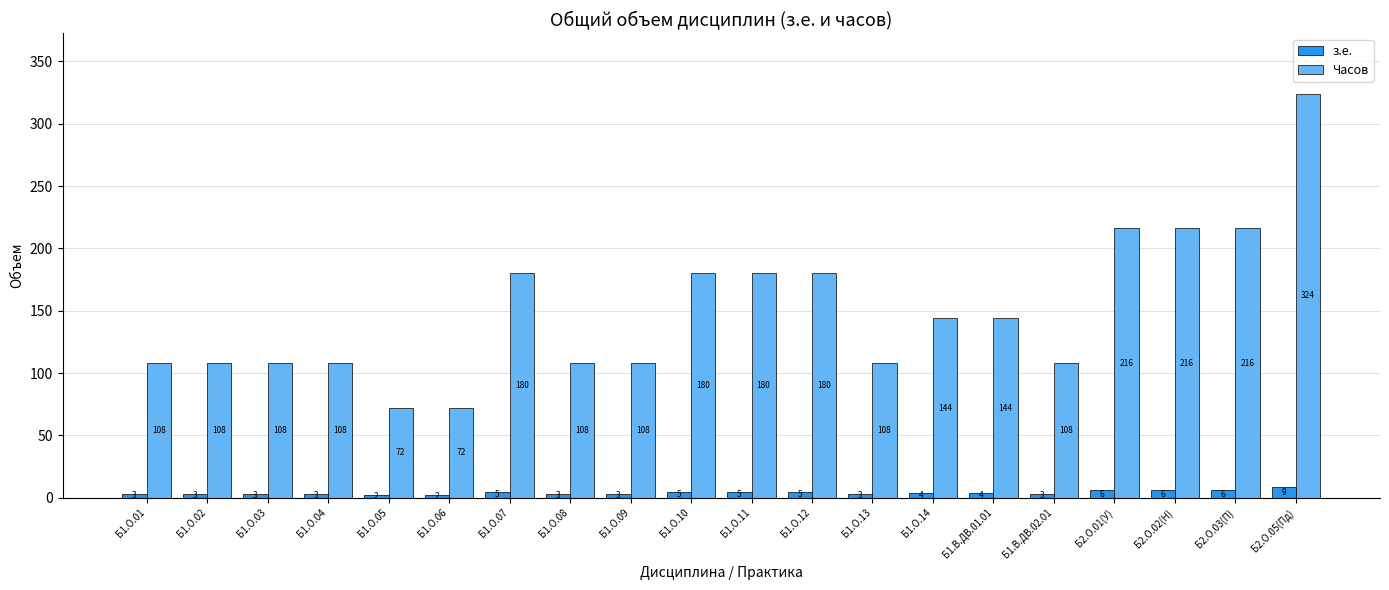

True or false: з.е. has a value of 6 at Б2.О.03(П).

True